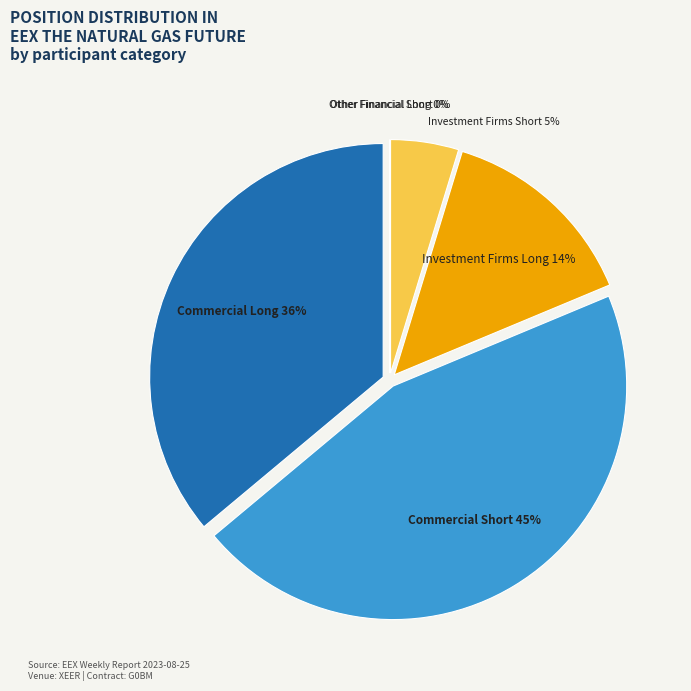

Is Investment Firms Short the majority of the pie?

No